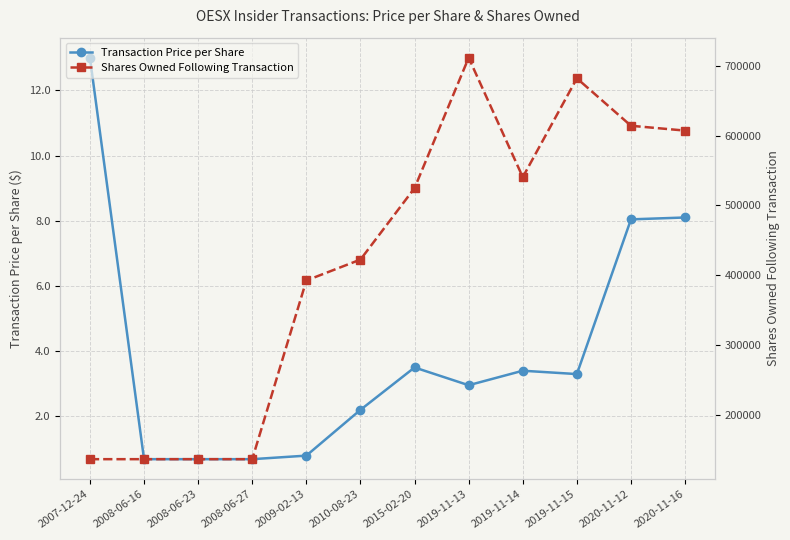

What are all the series names shown in the legend?

Transaction Price per Share, Shares Owned Following Transaction